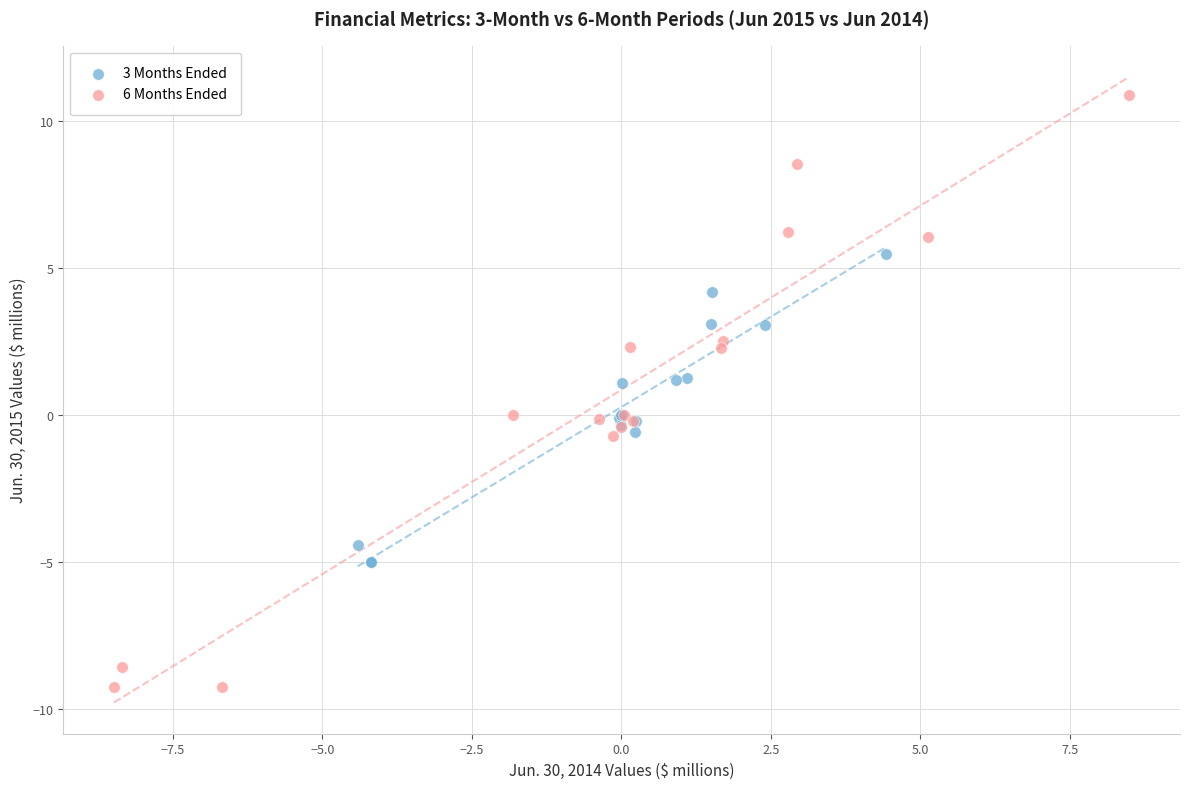

Which series has the largest Y range (max minus min)?

6 Months Ended